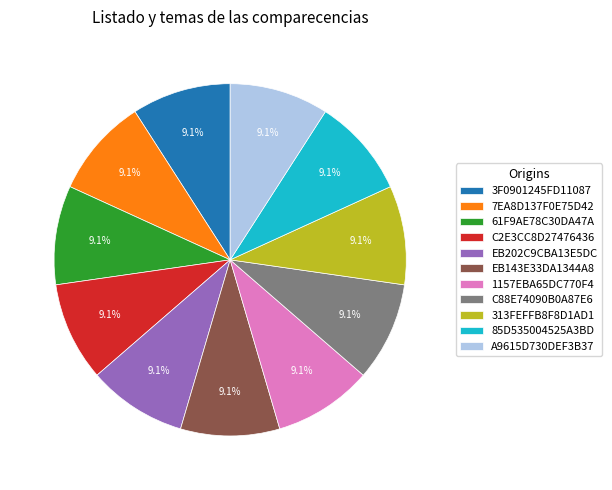

To the nearest percent, what percentage of the pie is EB143E33DA1344A8?

9%